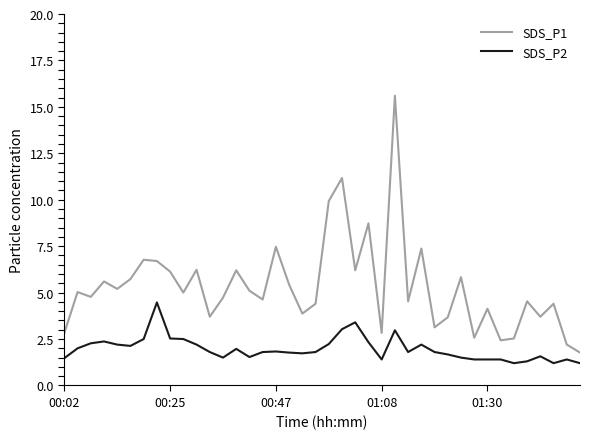

What is the smallest value displayed?

1.2